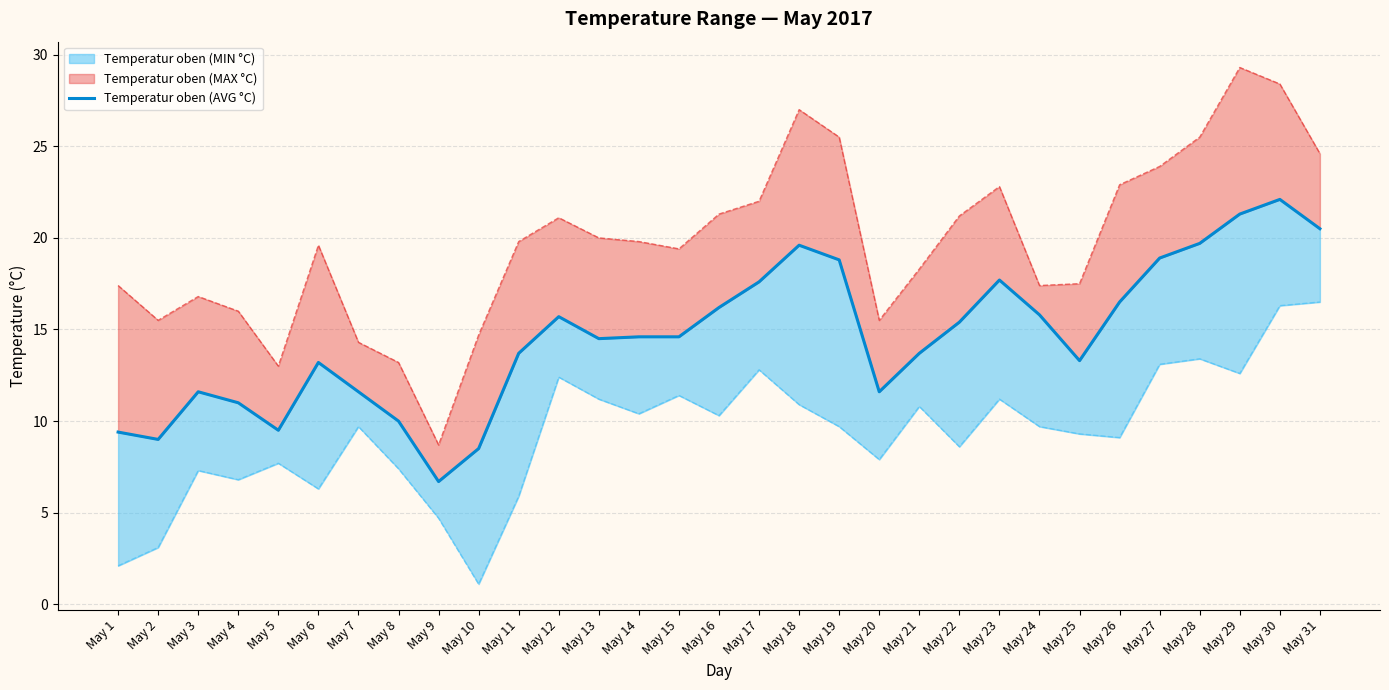

How many interior local peaks (higher than both neighbors) does the data have?

6